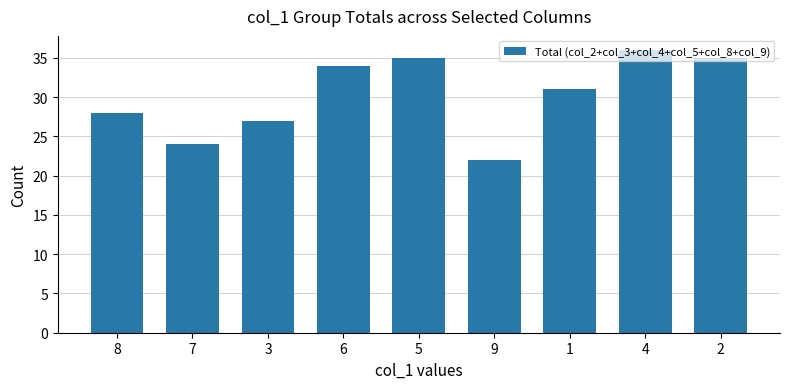

Read the value at 5.

35